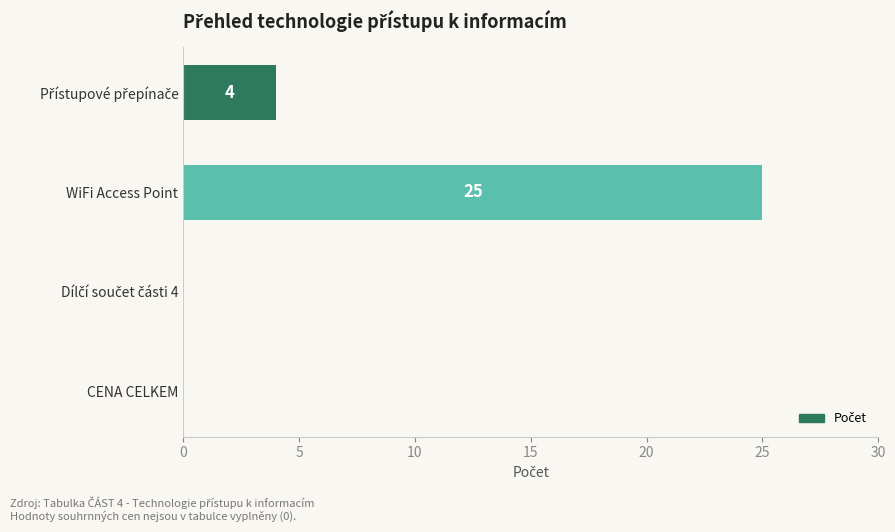

What is the sum of all values?

29